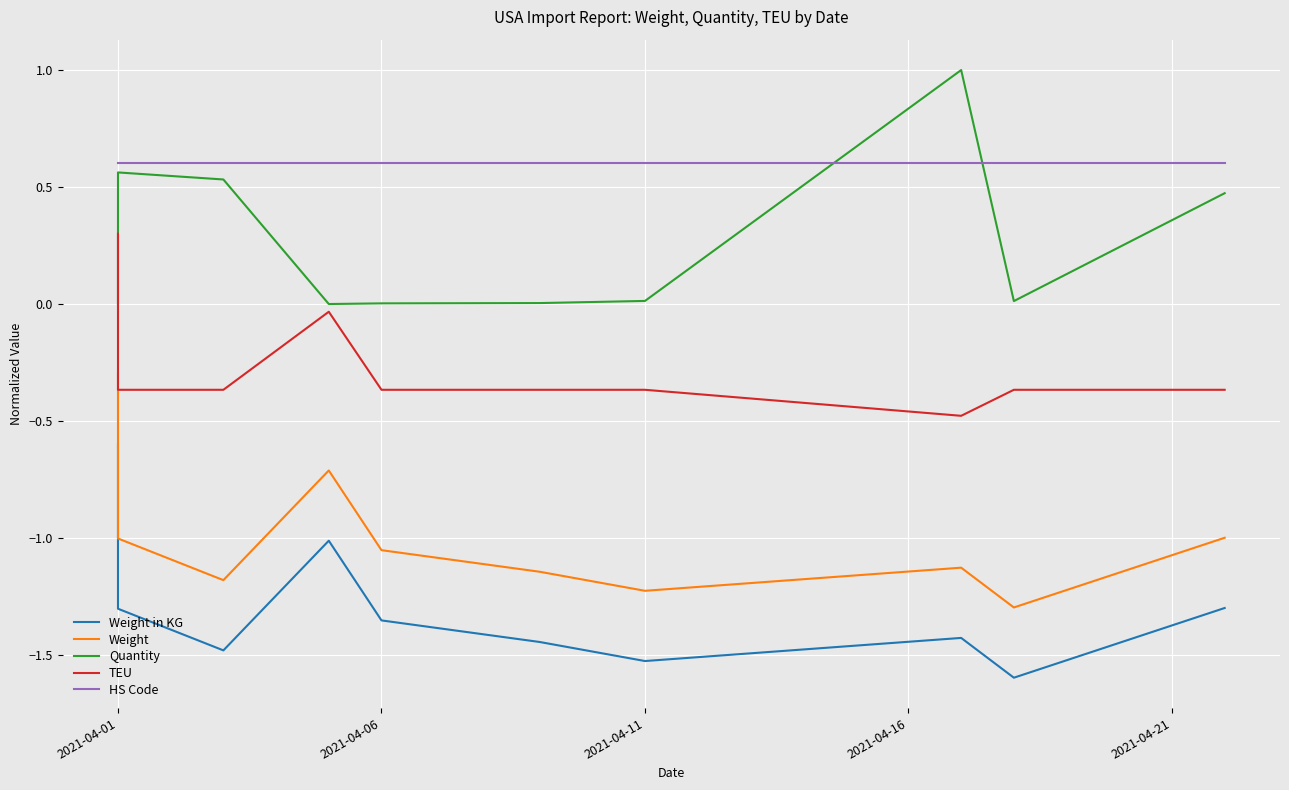

What are all the series names shown in the legend?

Weight in KG, Weight, Quantity, TEU, HS Code